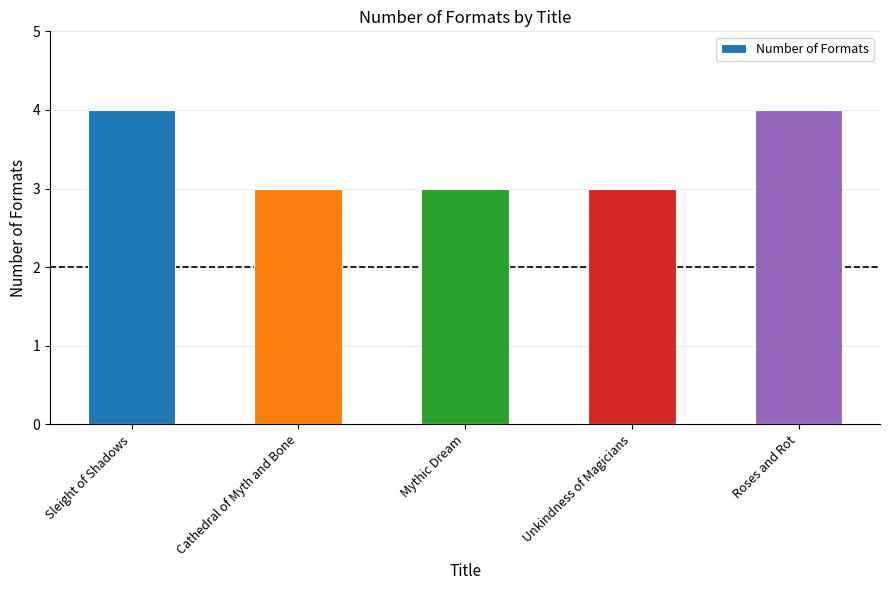

Reading right to left, list all the values displayed in this chart.

4	3	3	3	4